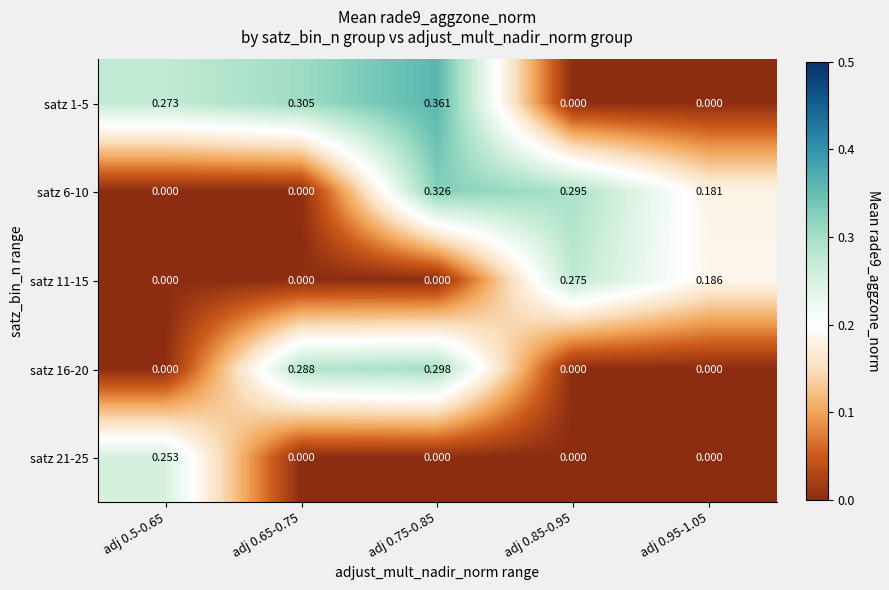

At how many categories does at least one series exceed 0?

5